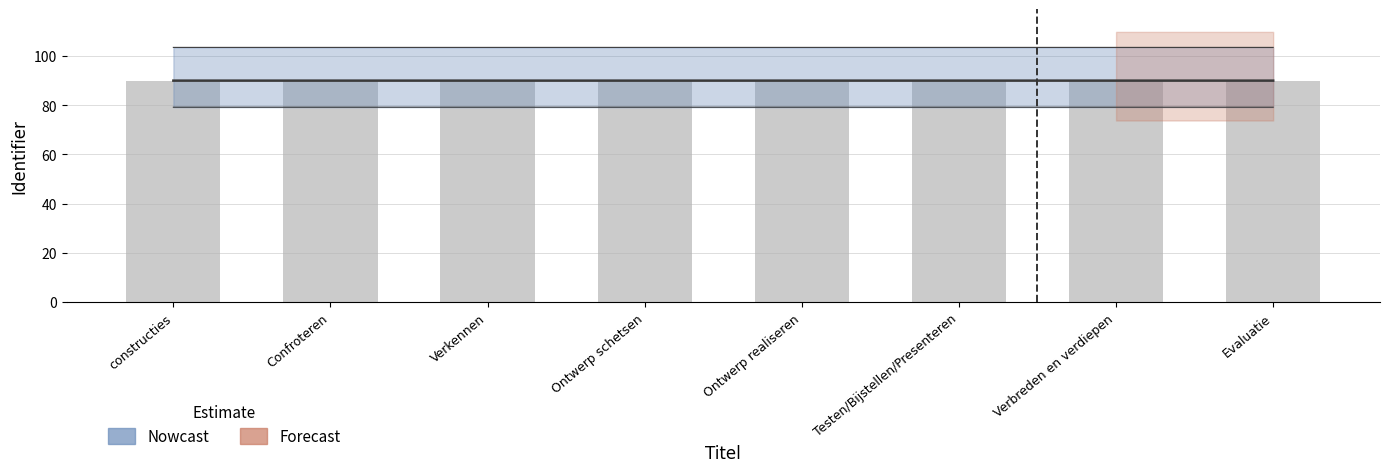

Count the values in the range 89 to 90.

8